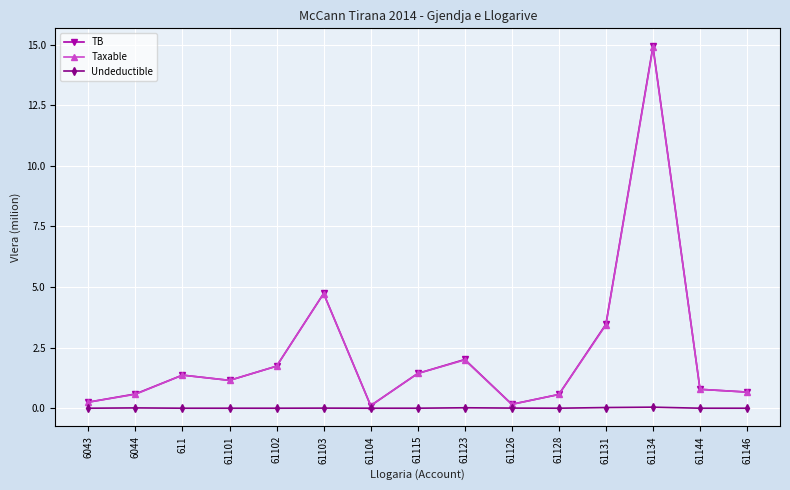

The value of TB at 6043 is 0.3. True or false?

True